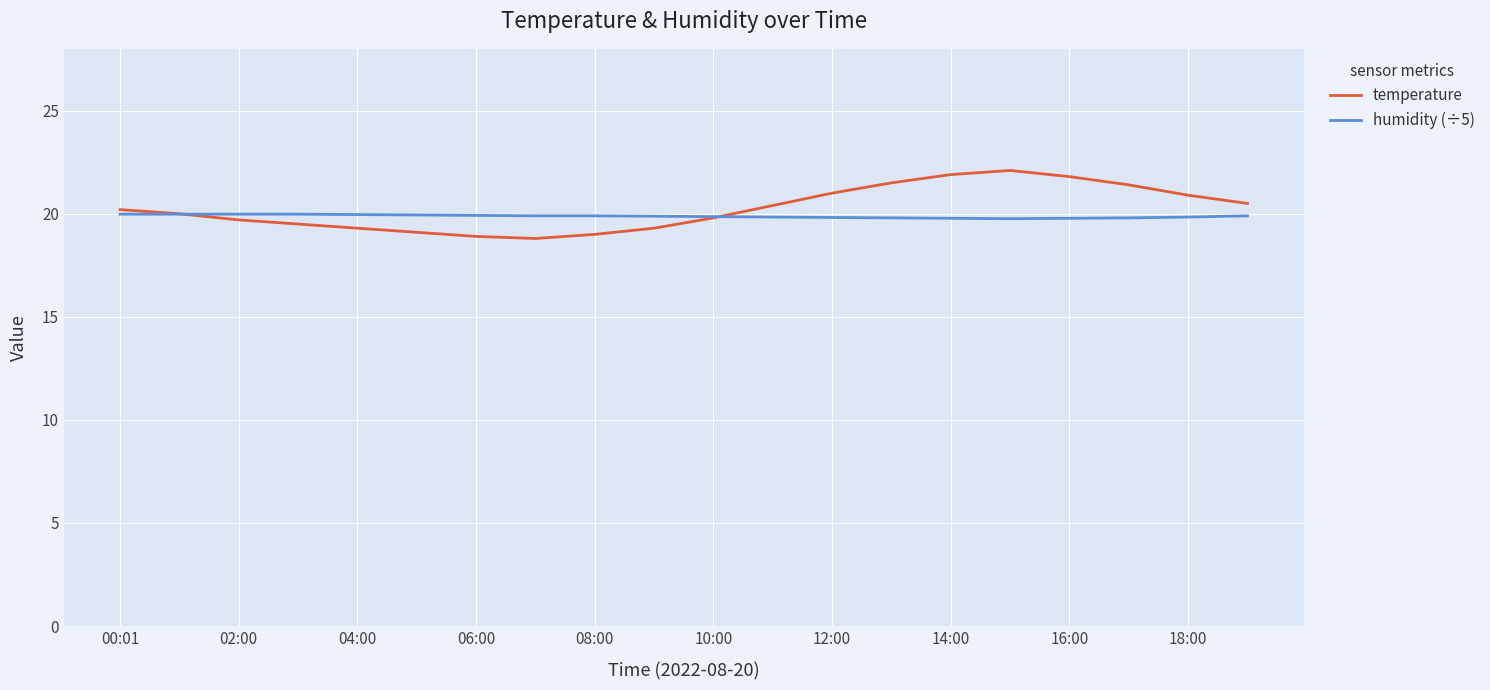

At how many categories does at least one series exceed 19?

20